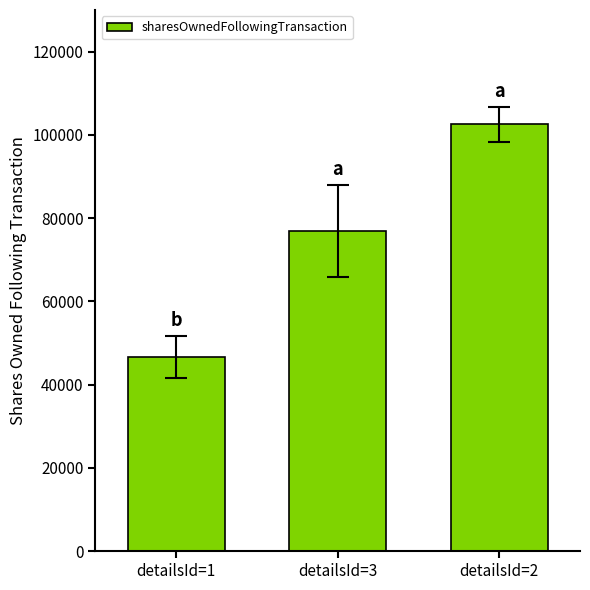

Which label corresponds to the largest value in the chart?

detailsId=2